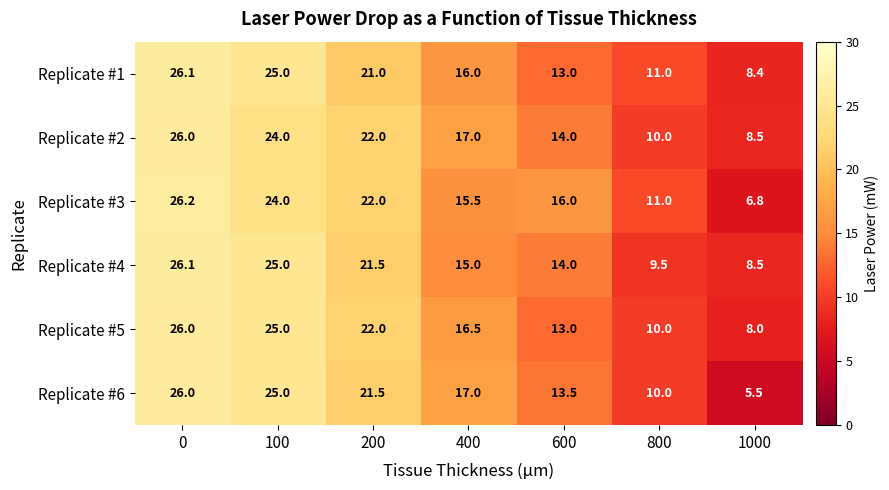

At which category does the chart reach its minimum across all series?

1000